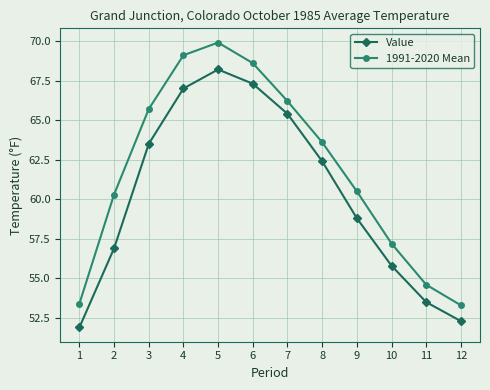

In Value, how many points are higher than both neighbors (excluding endpoints)?

1